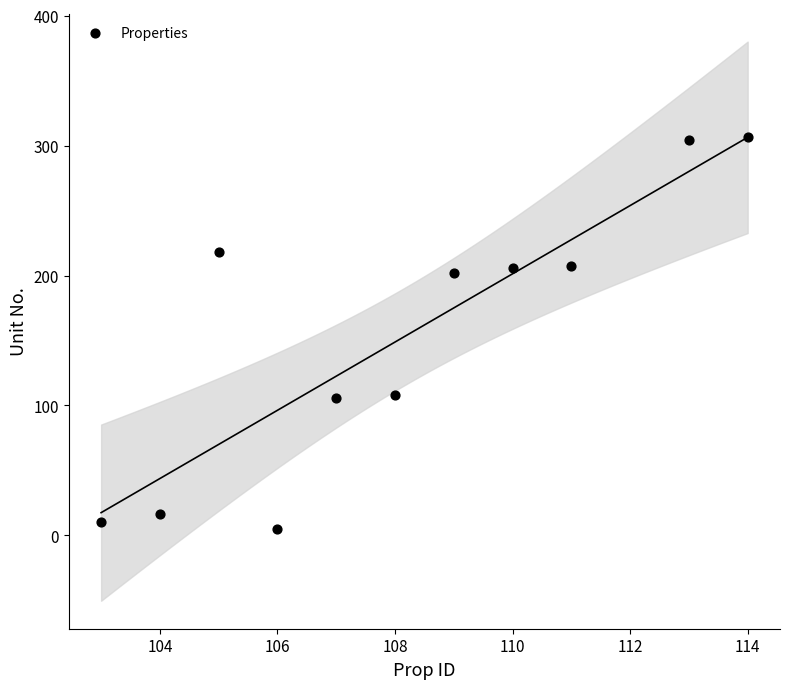

What is the average Y value?

154